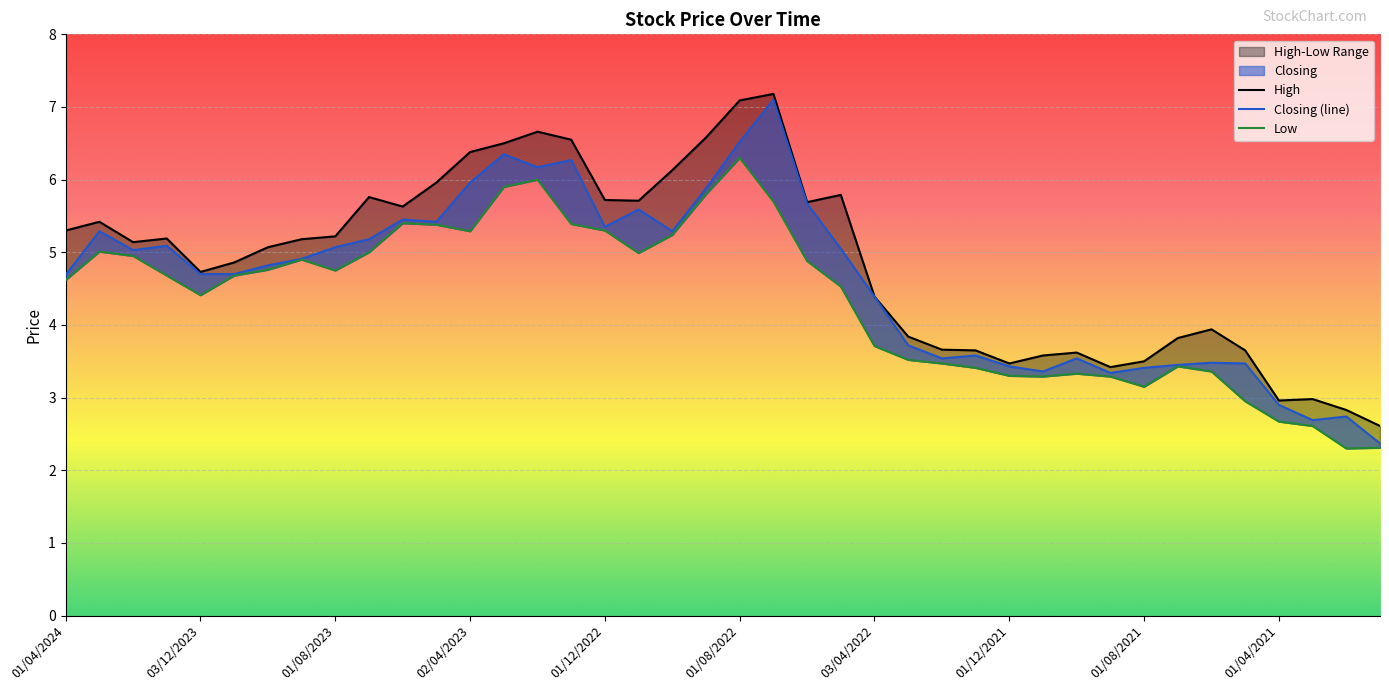

Rank the series by their maximum value, from lowest to highest.

Low, Closing, High